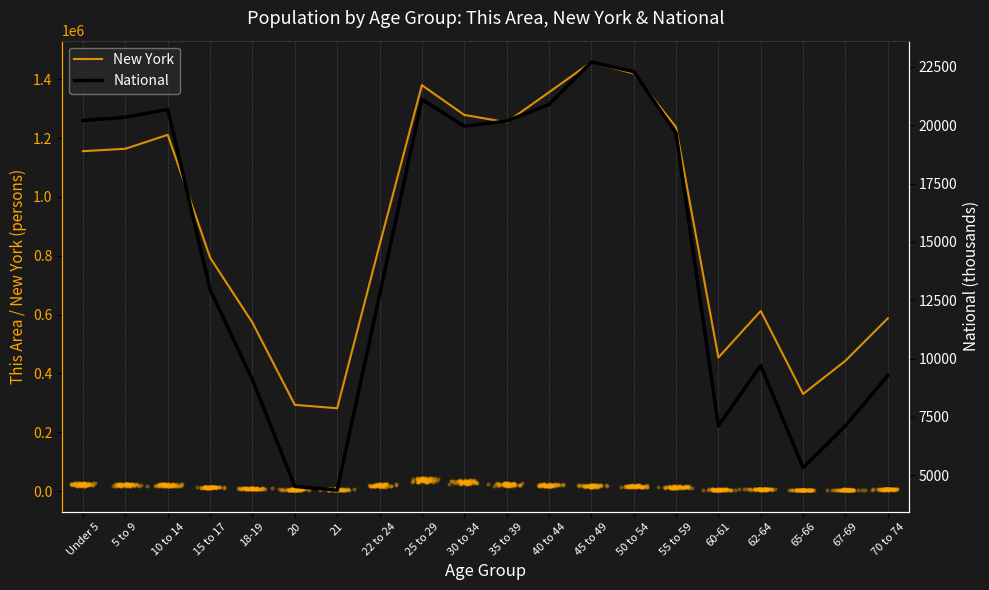

What is the total value across all series at 25 to 29?

1401278.8